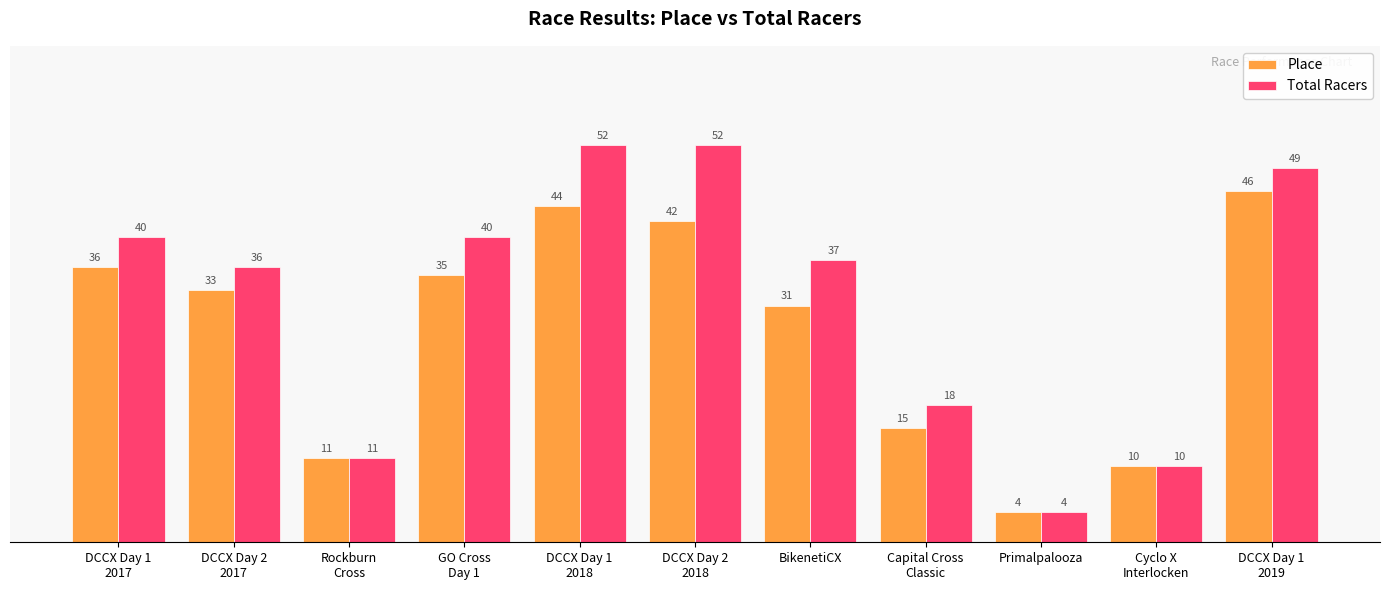

Which category has the highest value in the Place series?

DCCX Day 1
2019